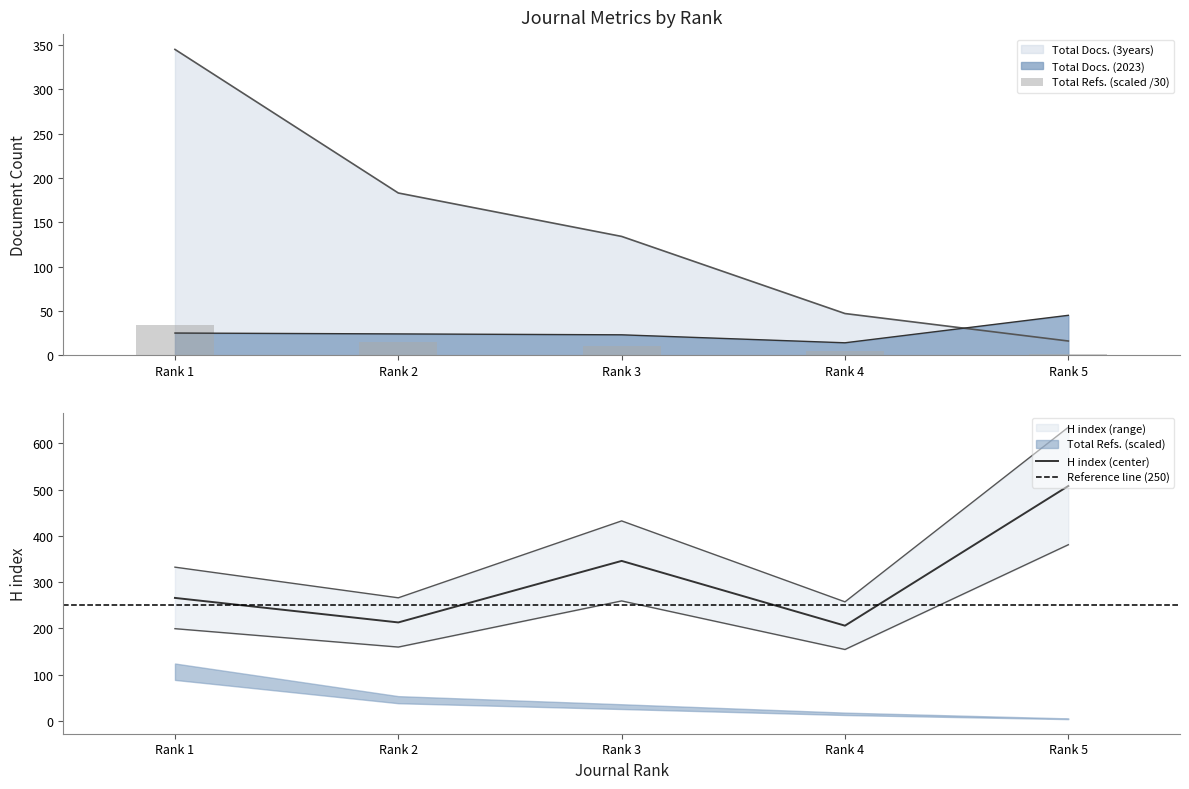

How many values in the Total Docs. (2023) series are below 24?

2